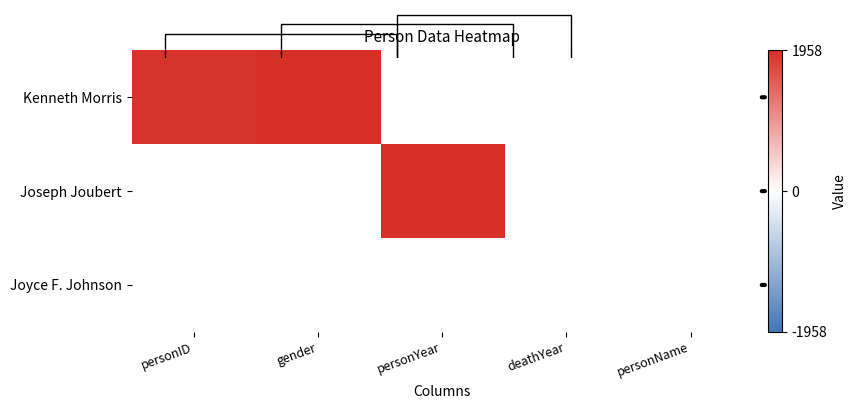

At which label does Kenneth Morris reach its peak?

gender